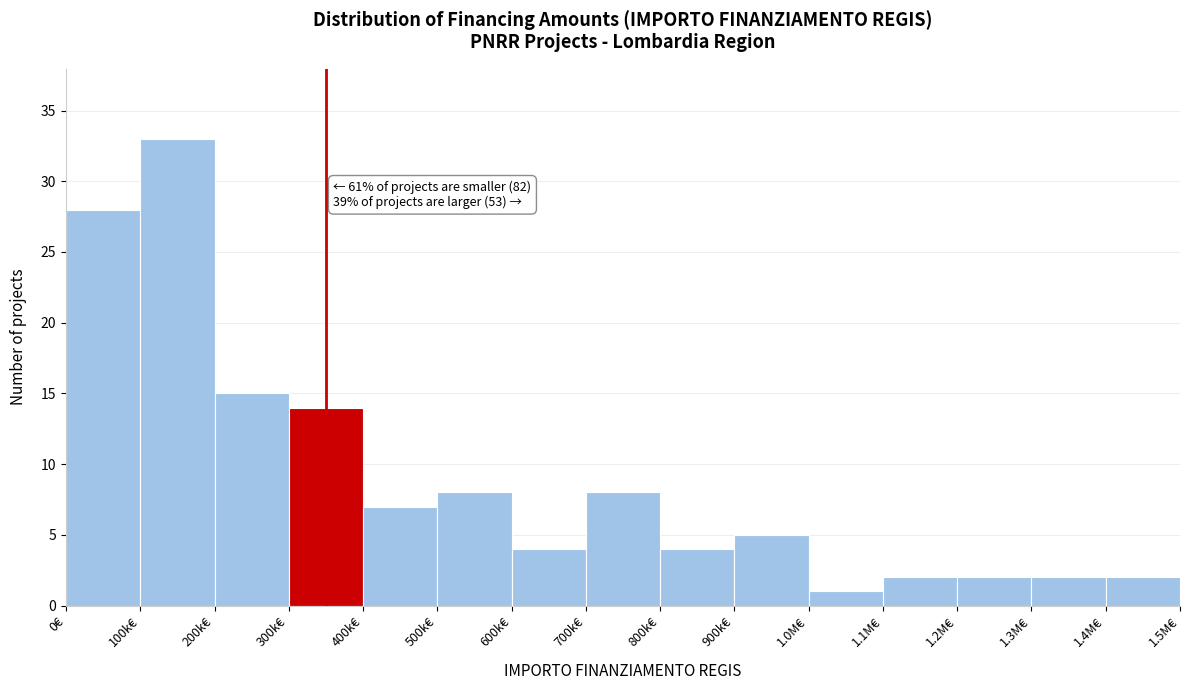

Reading left to right, what are all the values shown in this chart?

28	33	15	14	7	8	4	8	4	5	1	2	2	2	2